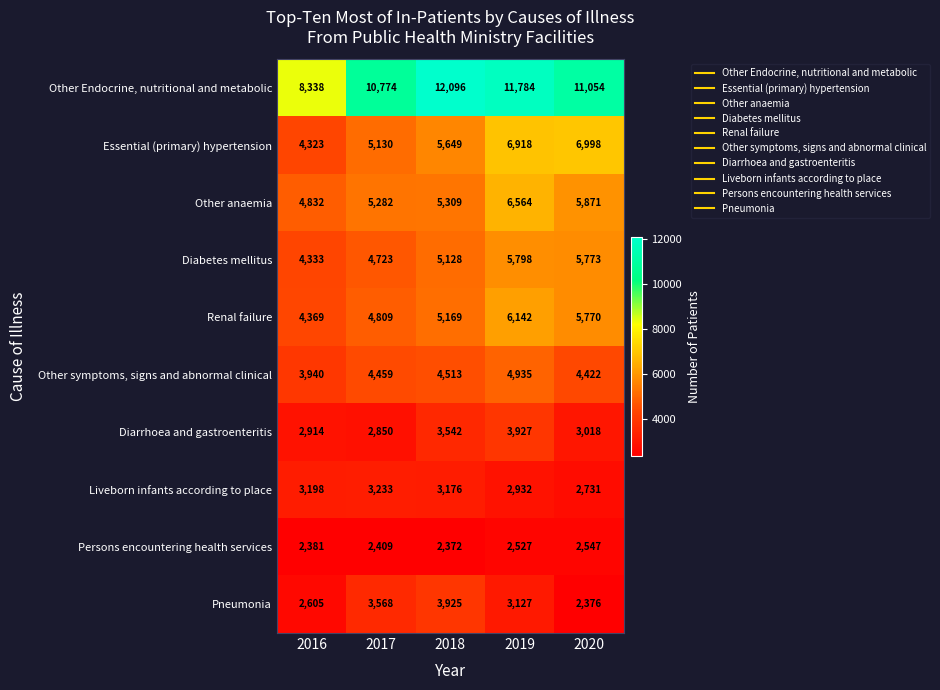

What is the difference between the highest and lowest values at 2020?

8678